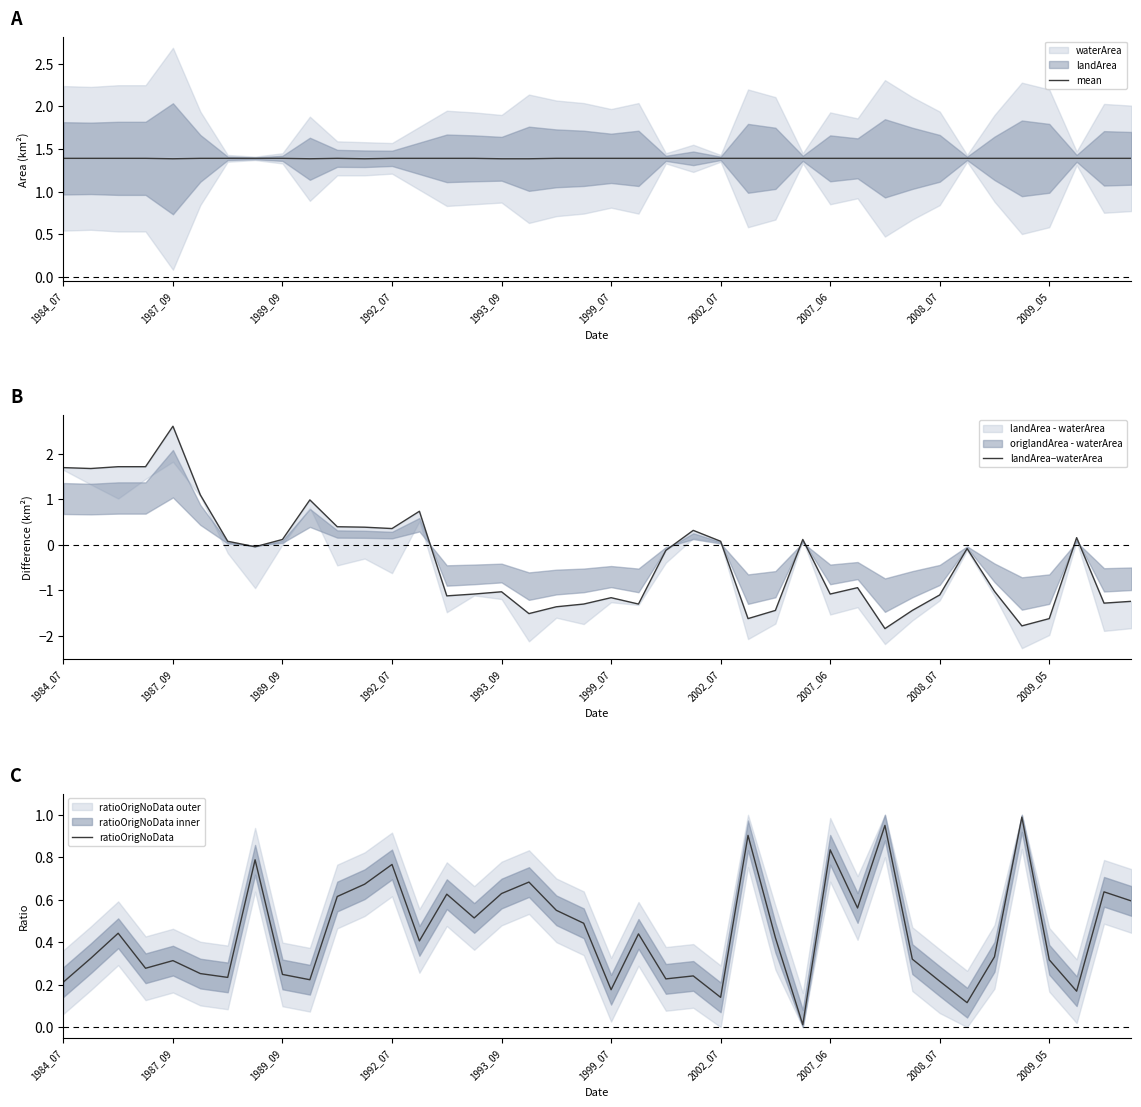

Rank the series by their average value, from highest to lowest.

mean, ratioOrigNoData, landArea−waterArea